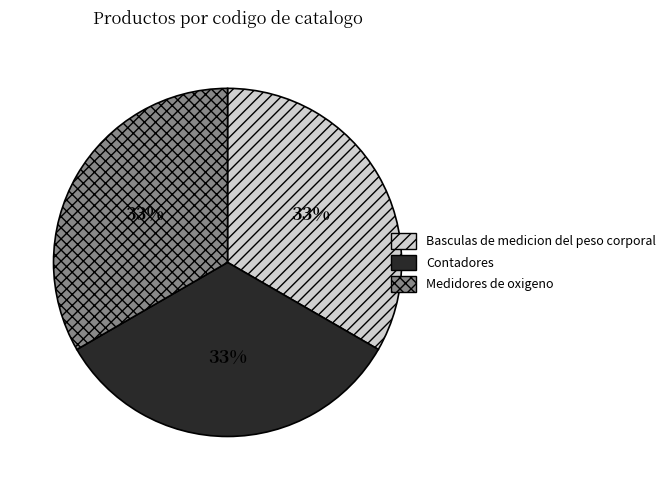

Does any single category account for the majority?

No